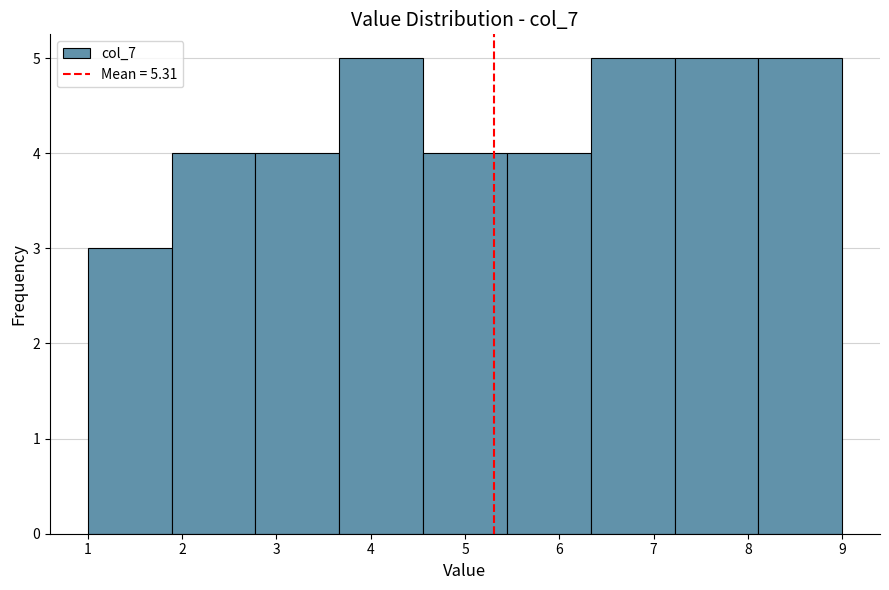

How tall is the bar that spans 5.4 to 6.3 on the x-axis? Neither the bar edges nor the heights are printed on the chart, so give them approximately, as read against the axes.

4